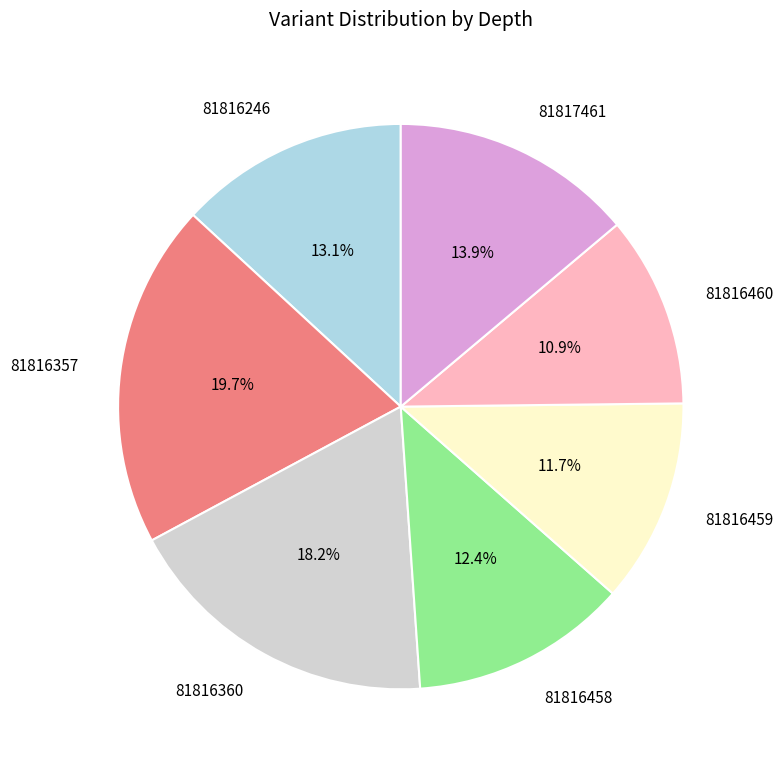

Count the number of slices in the pie.

7